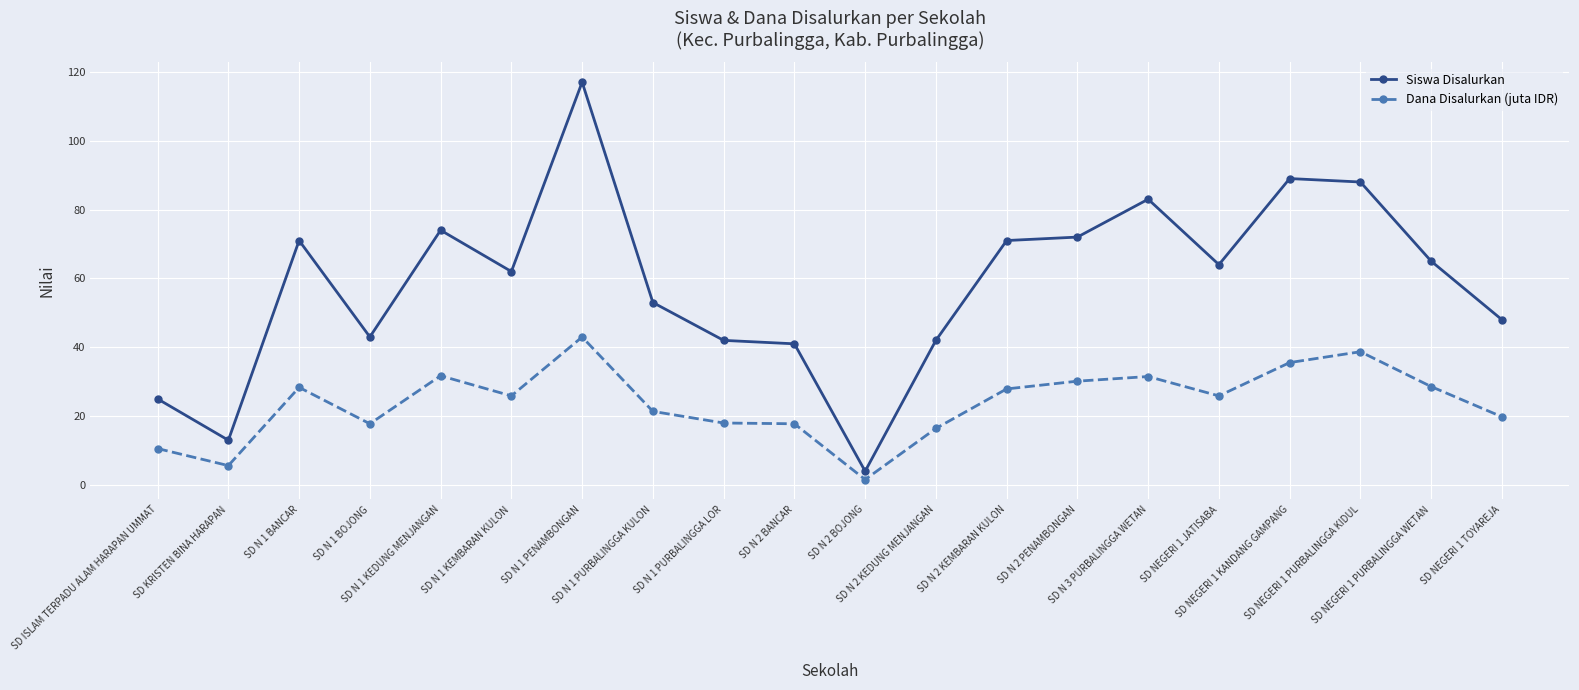

True or false: Dana Disalurkan (juta IDR) and Siswa Disalurkan cross at least once.

False